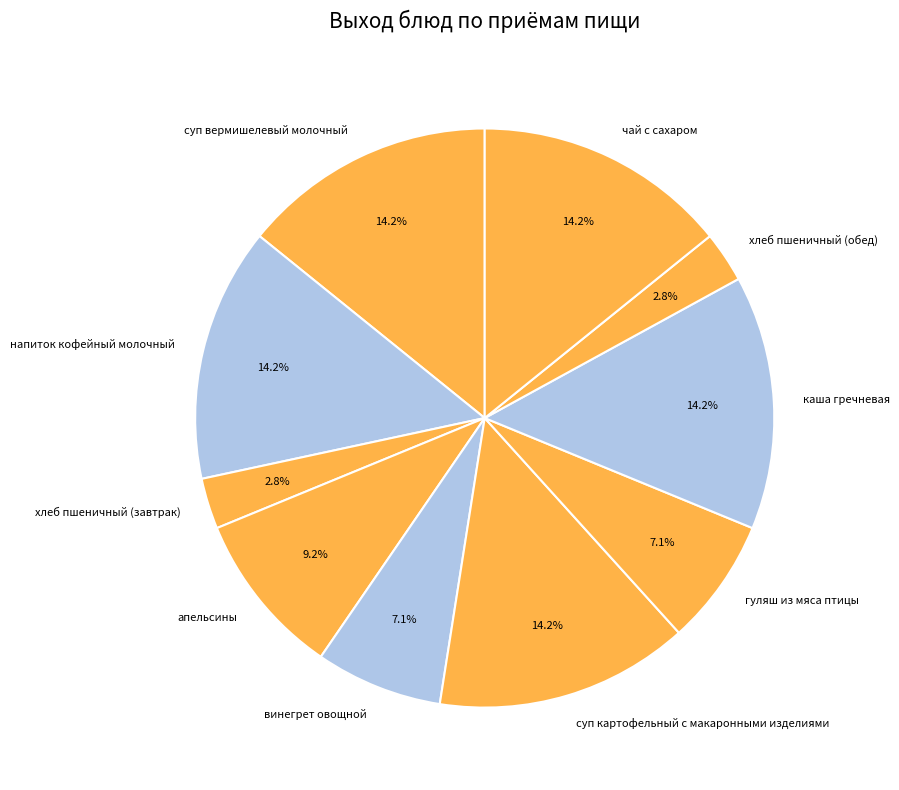

Approximately how many times larger is the value at суп вермишелевый молочный compared to напиток кофейный молочный?

1.0